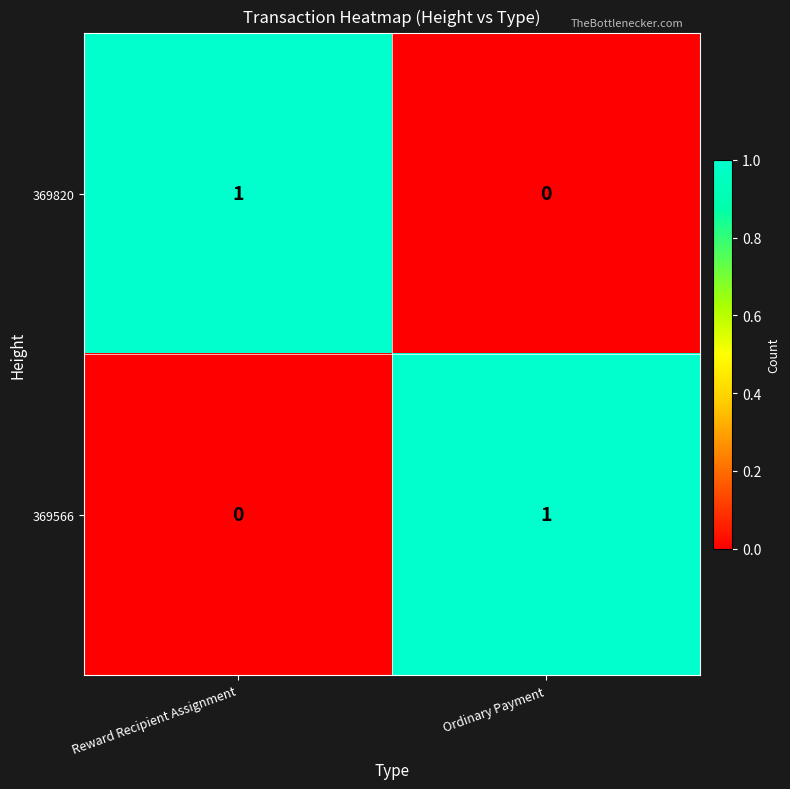

Reading left to right, list all the values displayed in this chart.

369820: 1	0
369566: 0	1